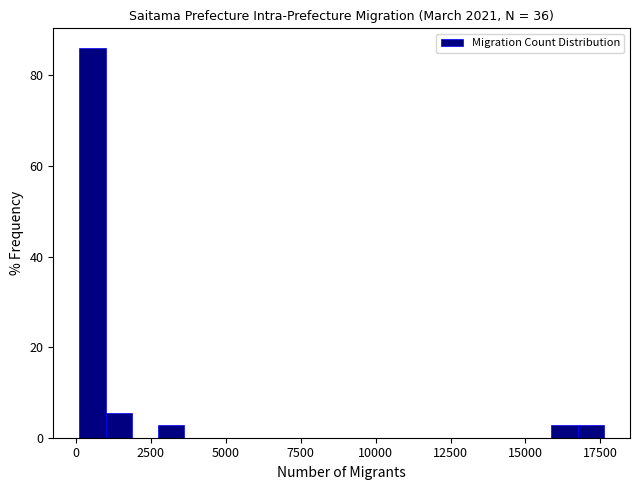

Read against the x-axis, roughly where is the centre of the tallest bar?

500